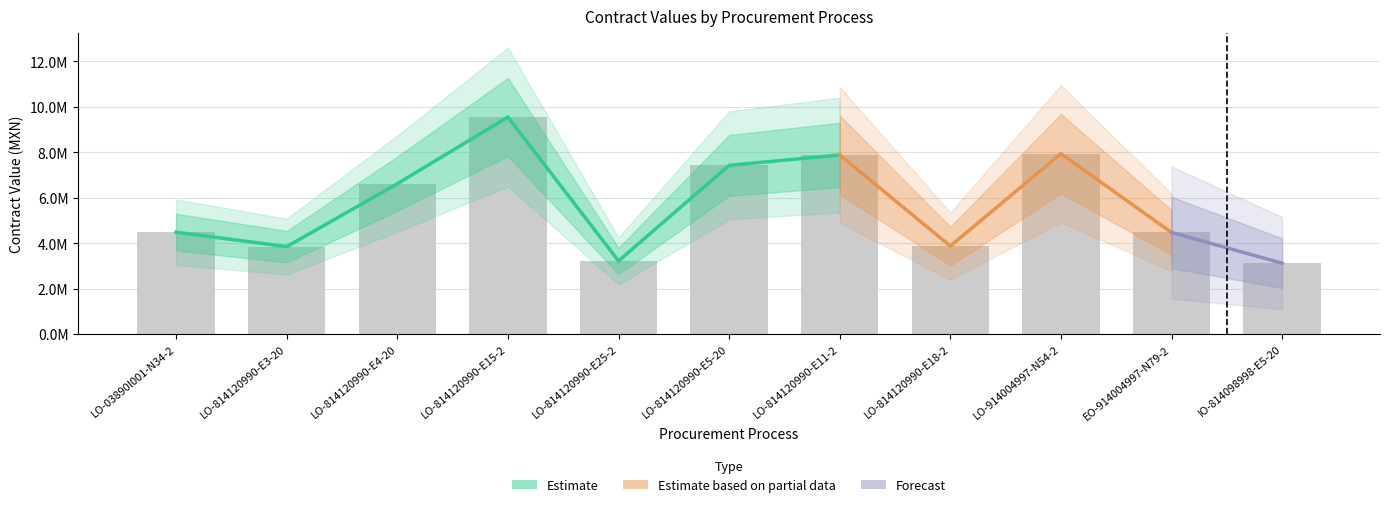

At which label does tender.id reach its minimum?

EO-914004997-N79-2012